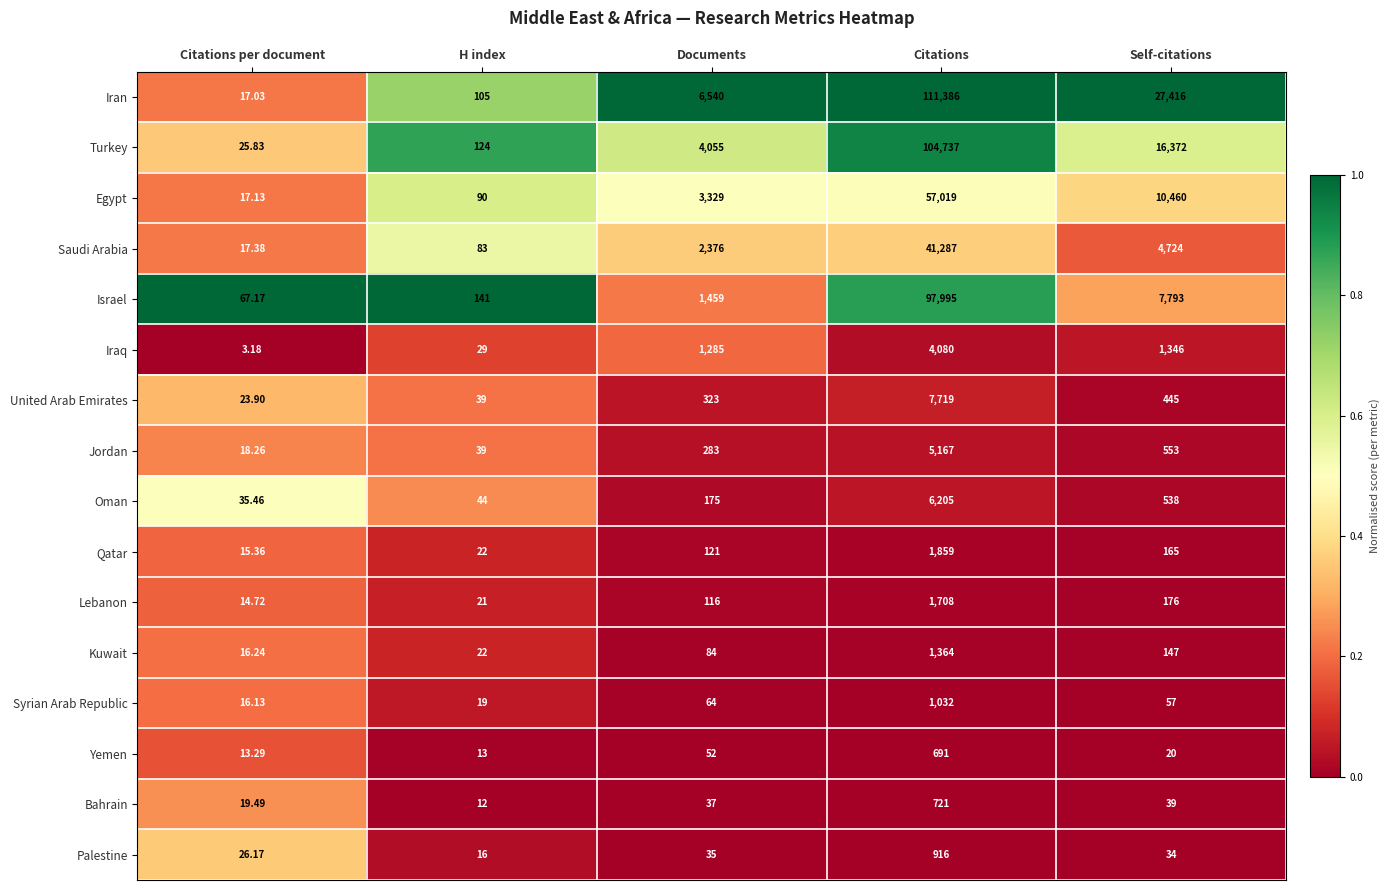

Which series changed the most between H index and Self-citations?

Iran